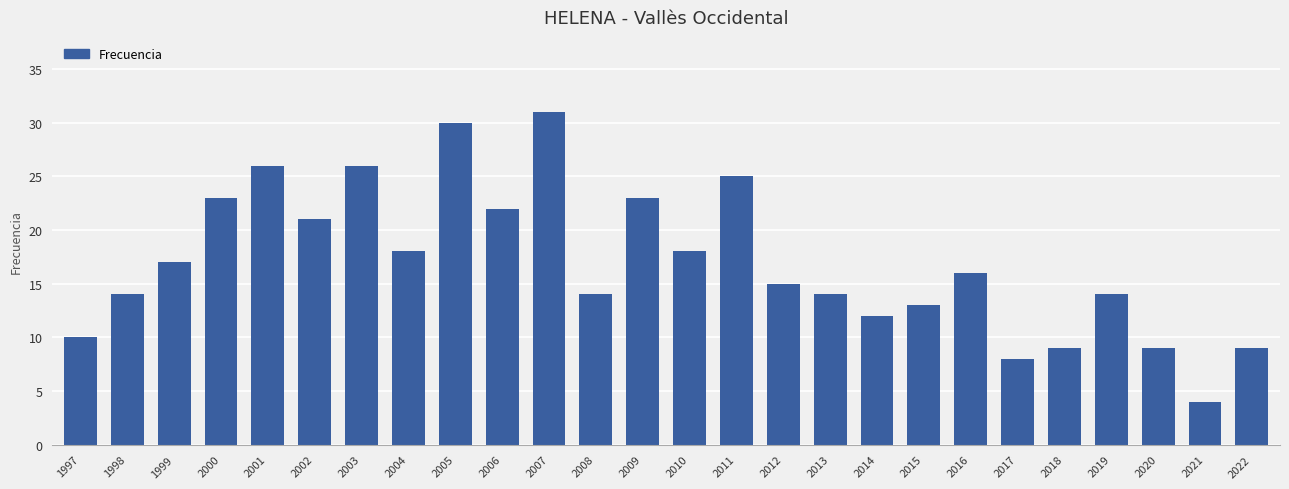

What is the average value?

17